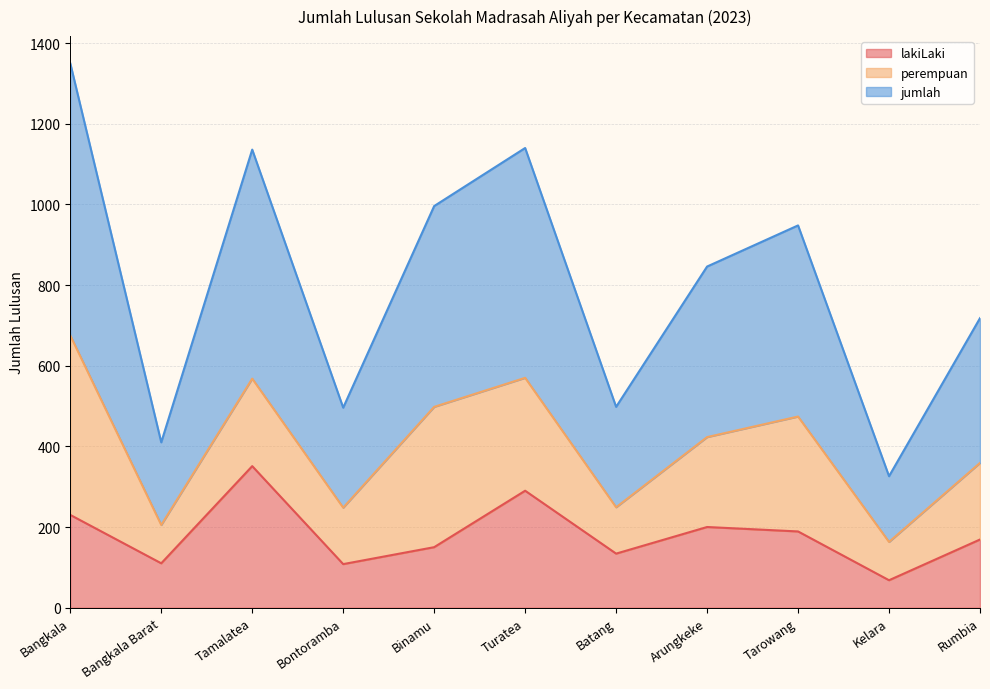

How many data points in jumlah are less than 423?

5